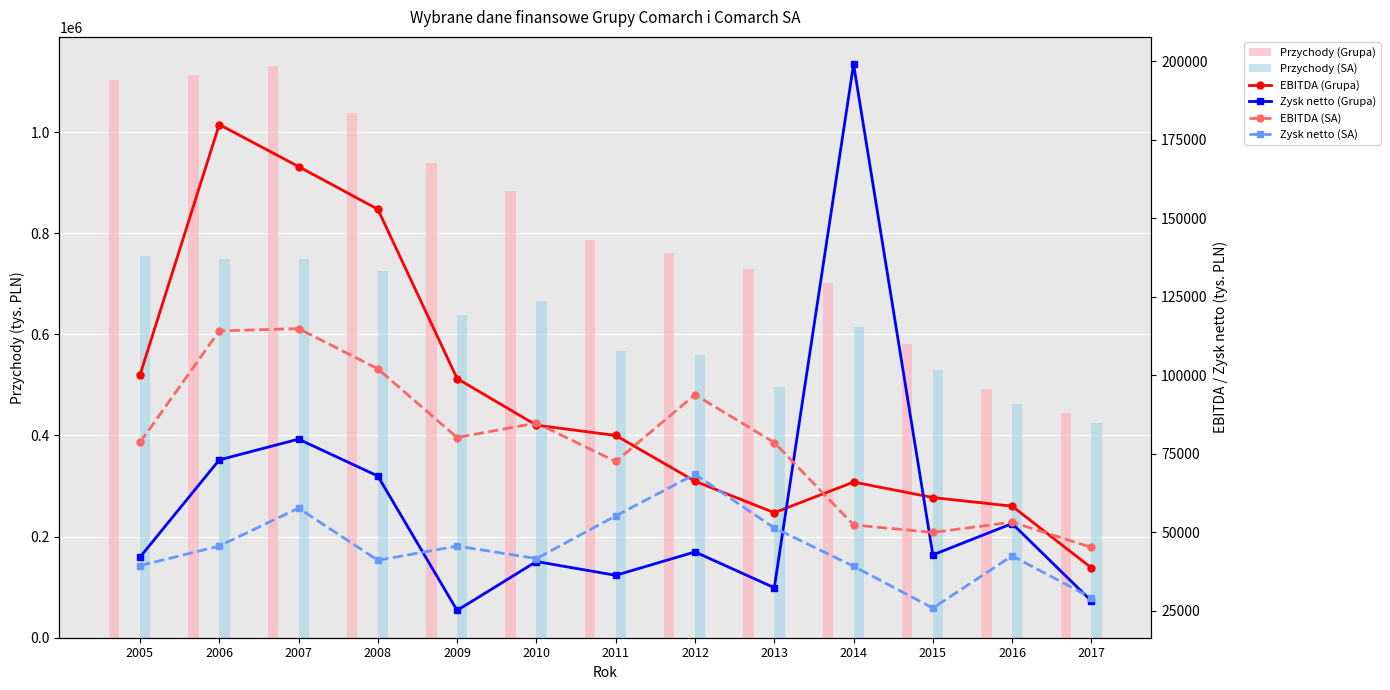

Is it true that Zysk netto (Grupa) equals 71189 at 2016?

False